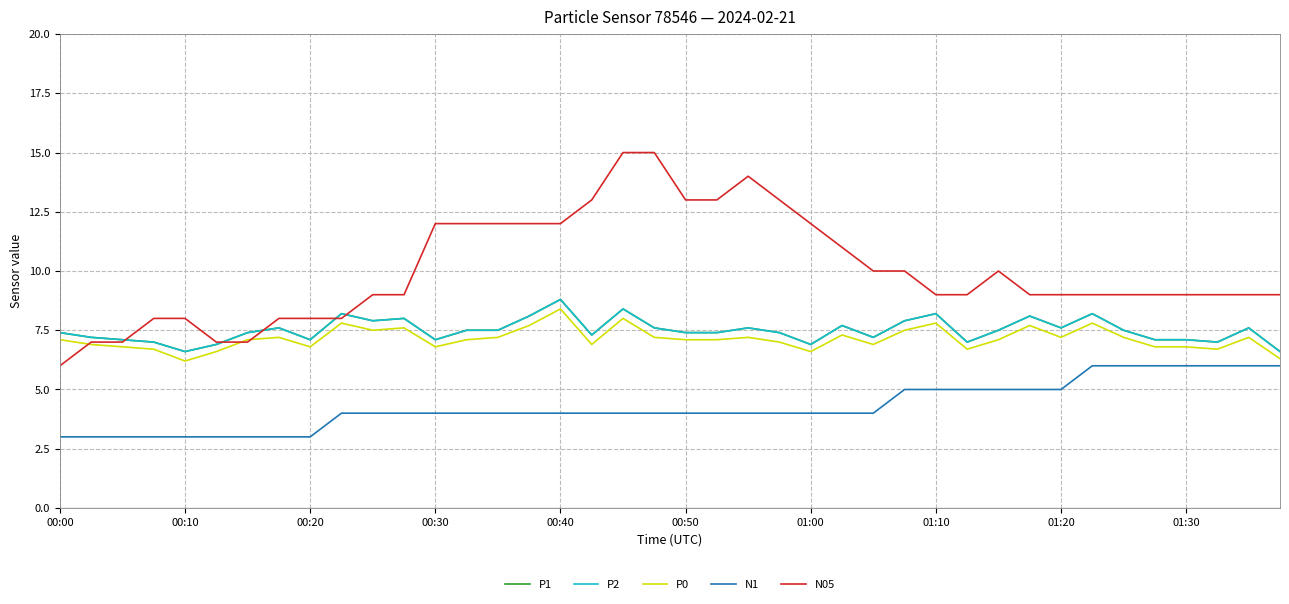

How many values in the P0 series are below 7?

15